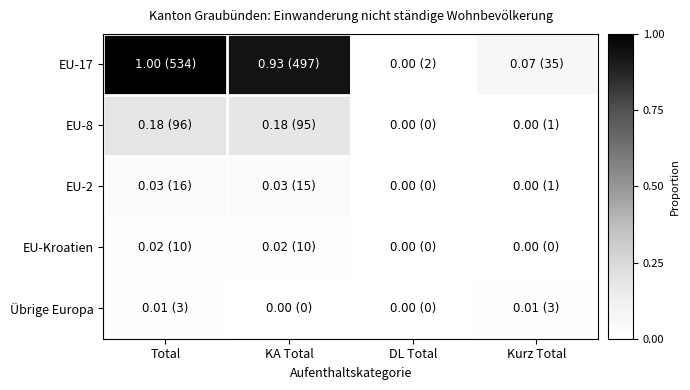

Which series has the widest spread of values?

EU-17